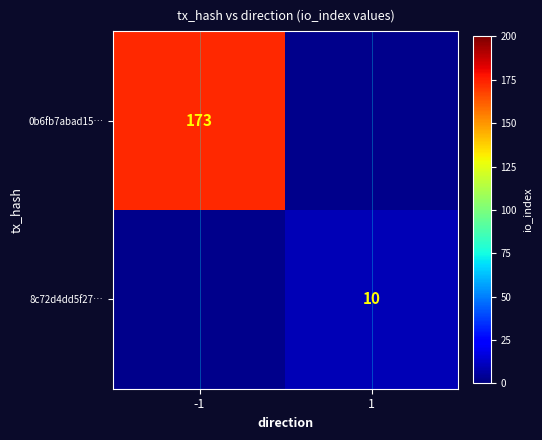

At which category does the chart reach its peak across all series?

-1